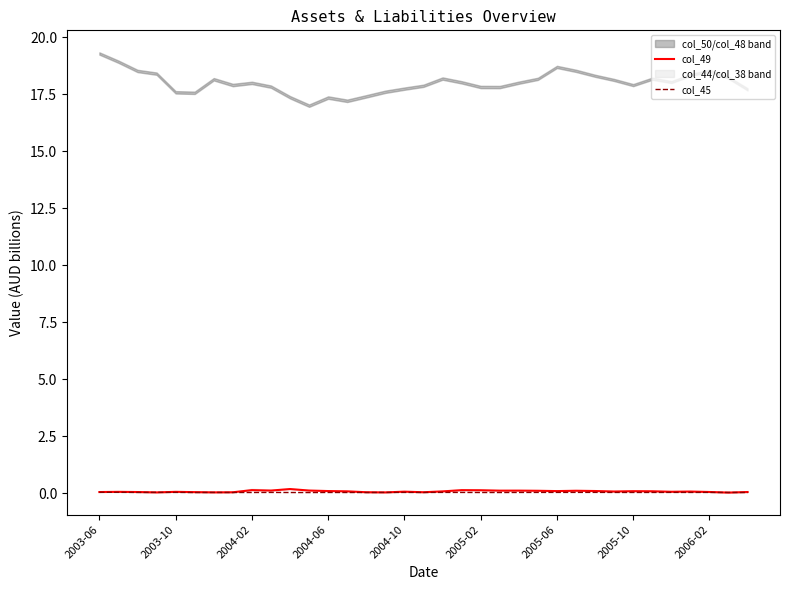

Which series ends up on top after the final intersection of col_49 and col_45?

col_49